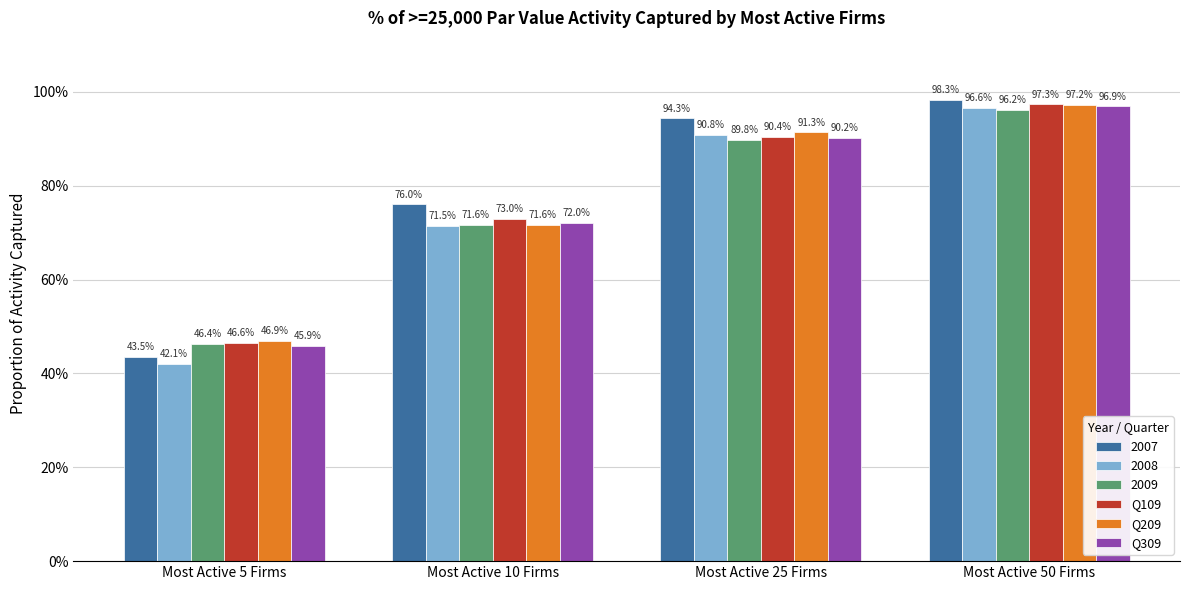

Does the chart contain any negative values?

No